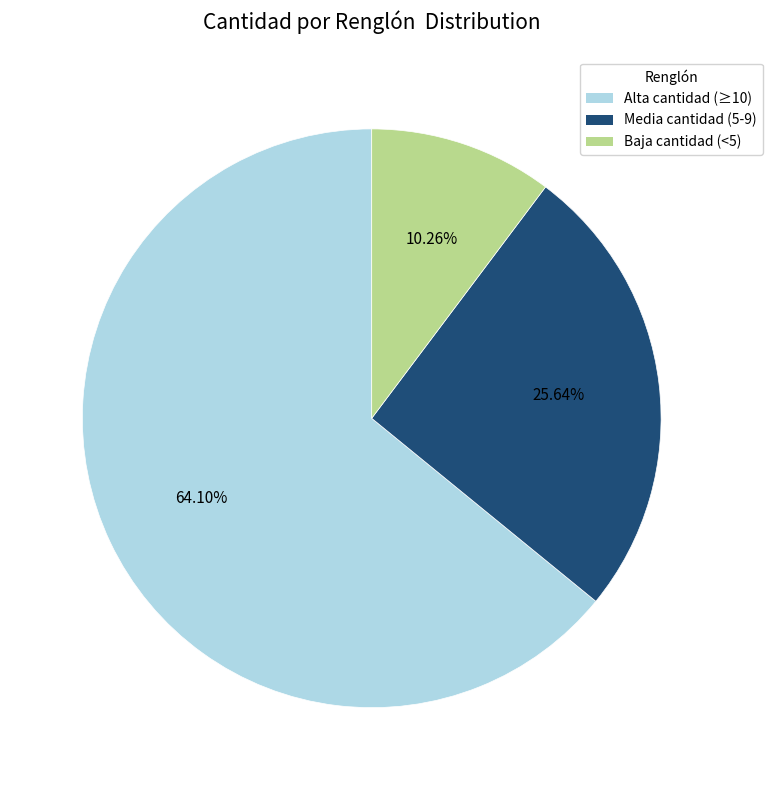

Is there any slice that represents more than half of the pie?

Yes